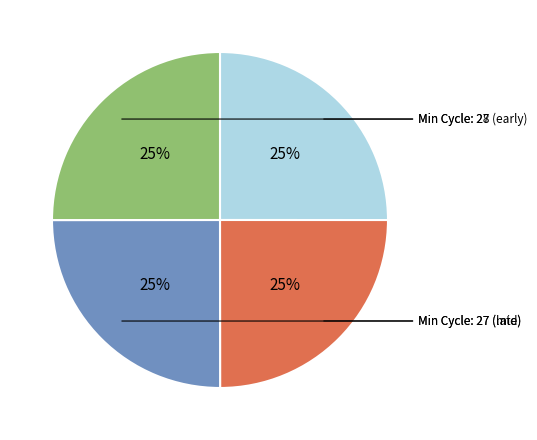

Is there any slice that represents more than half of the pie?

No